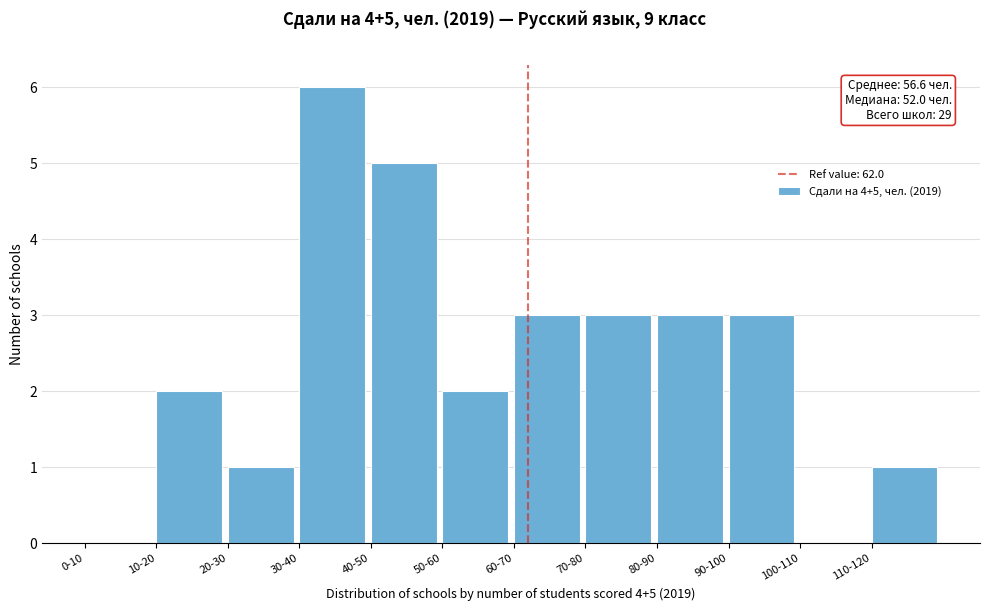

Reading left to right, transcribe all the data shown in this chart.

0-10=0	10-20=2	20-30=1	30-40=6	40-50=5	50-60=2	60-70=3	70-80=3	80-90=3	90-100=3	100-110=0	110-120=1